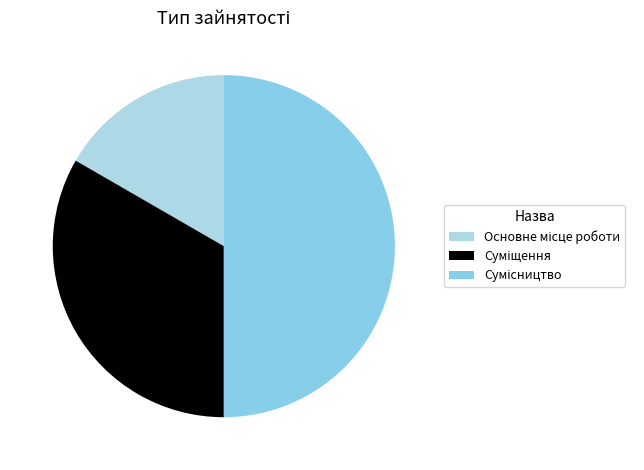

Which category has the biggest portion of the pie?

Сумісництво